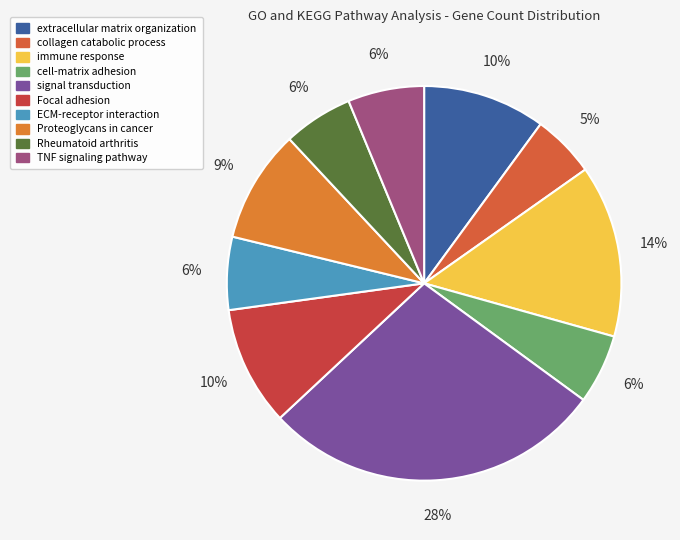

Count the number of slices in the pie.

10